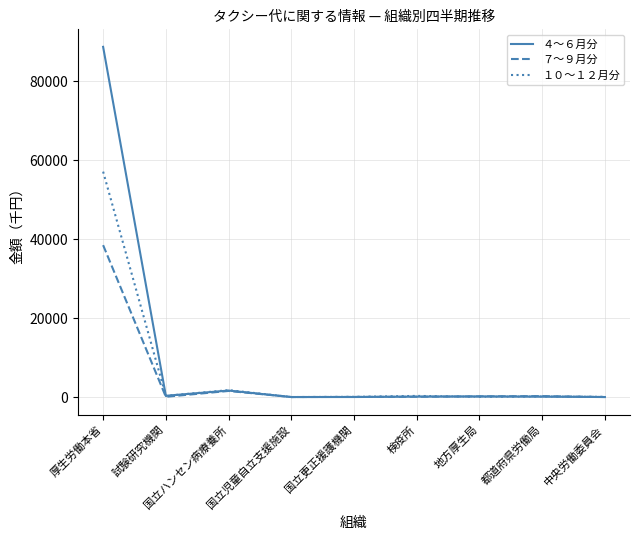

Which series has the widest spread of values?

４～６月分